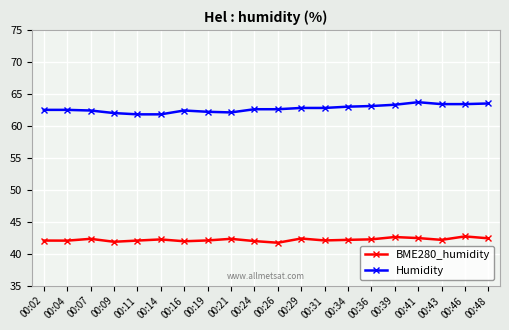

How many lines are shown in the chart?

2